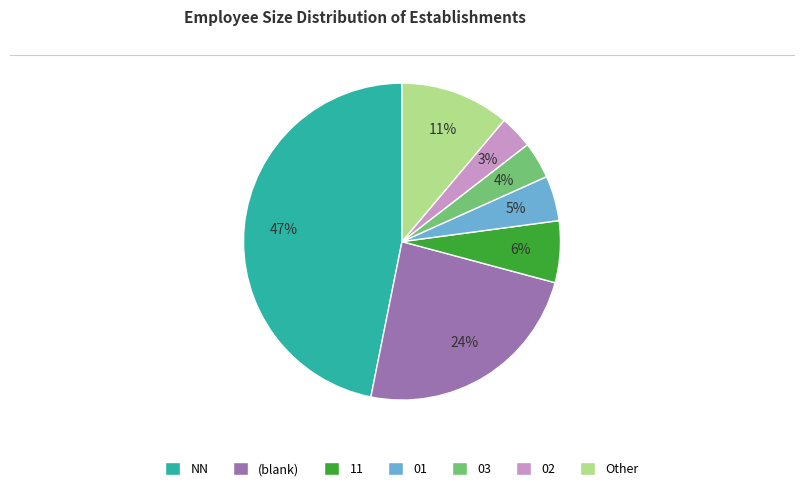

What is the ratio of the value at 03 to the value at 01?

0.8